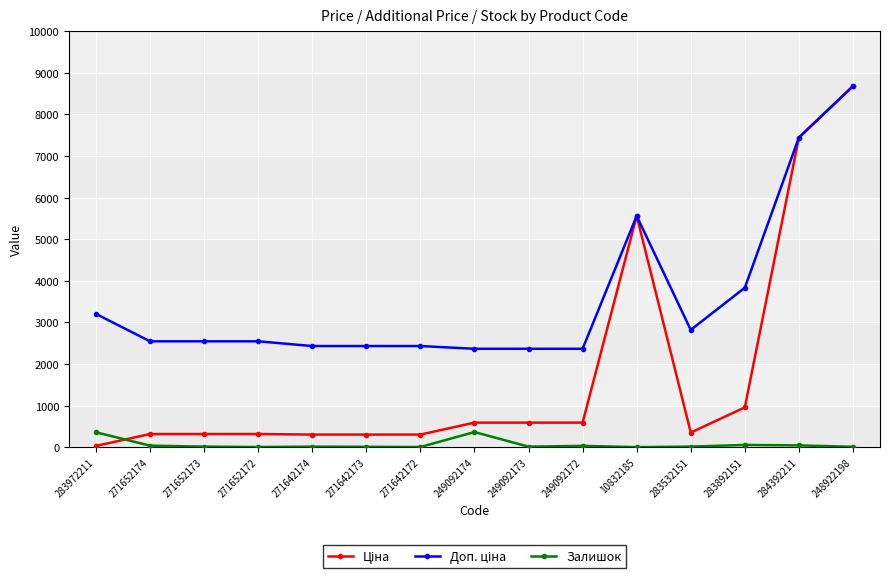

What is the smallest value displayed?

3.0